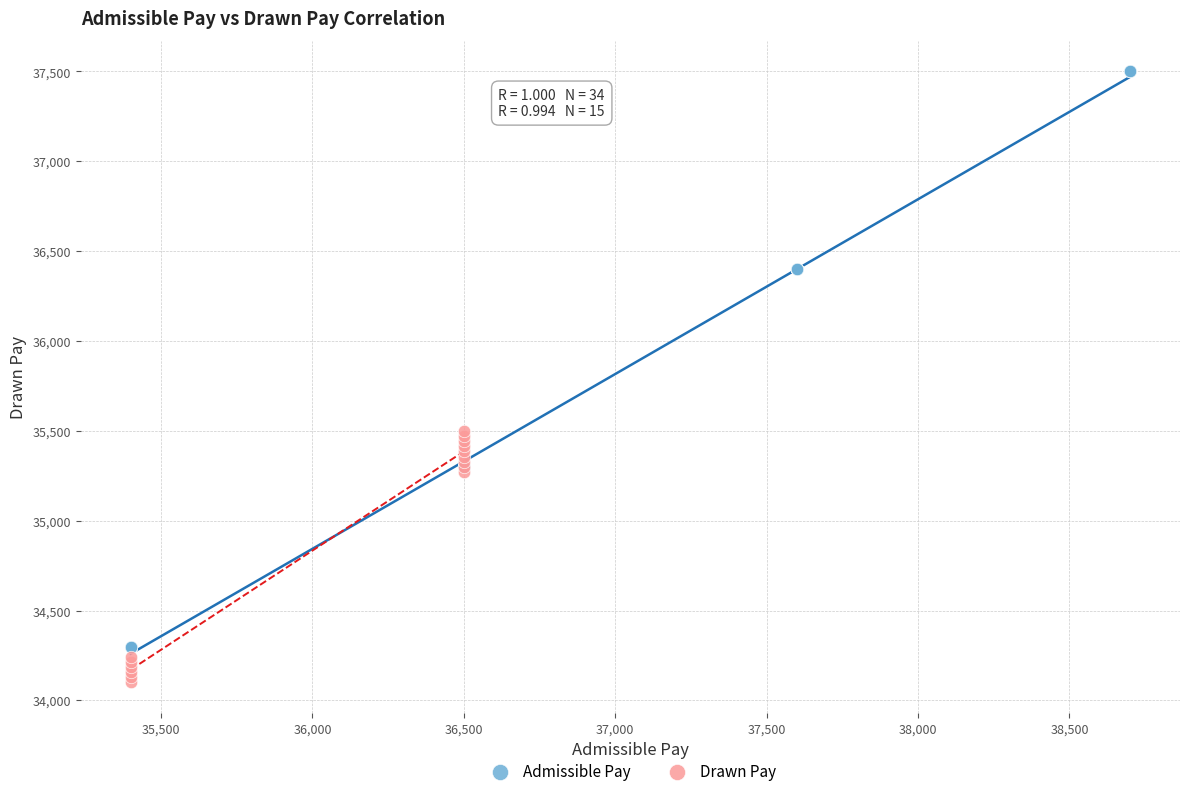

Which series reaches the minimum Y coordinate?

Drawn Pay